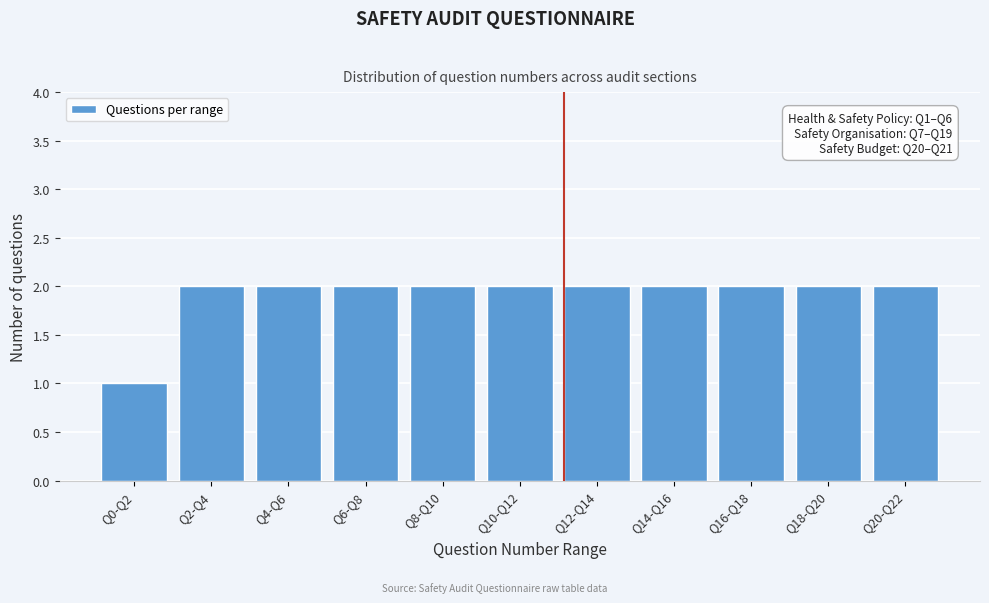

Reading left to right, list all the values displayed in this chart.

1	2	2	2	2	2	2	2	2	2	2